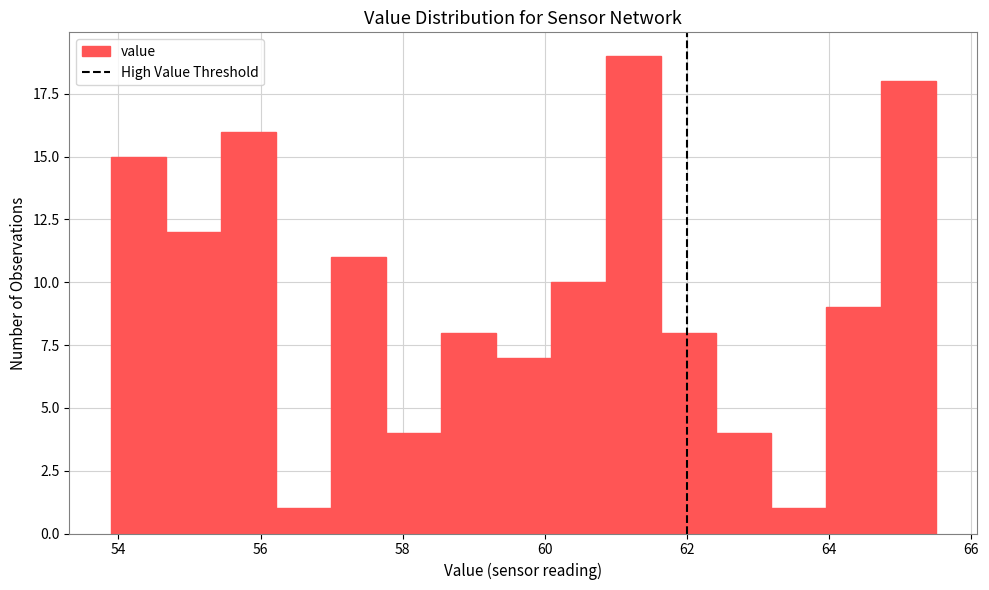

Around what value on the x-axis is the tallest bar? Give the approximate position of its centre, as read against the axis.

61.2